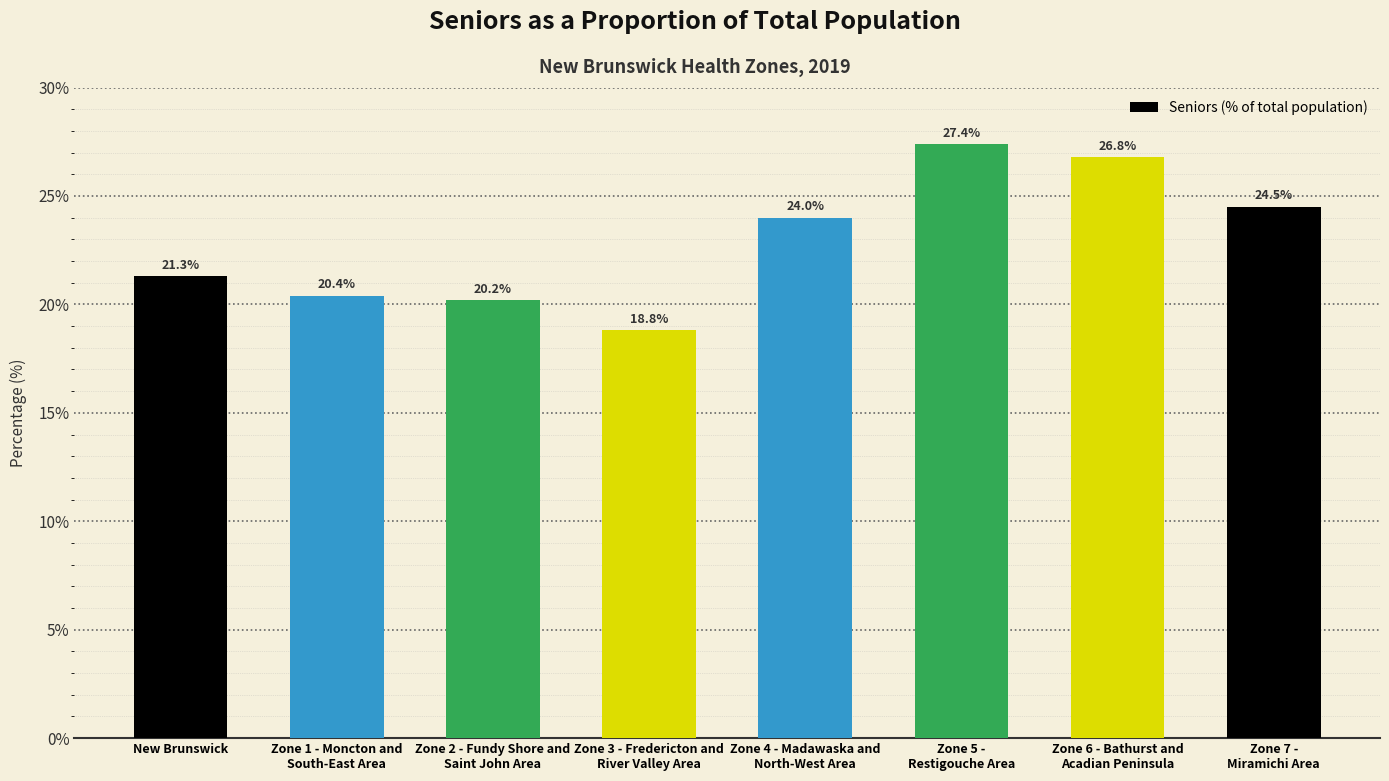

Rank the categories by value from lowest to highest.

Zone 3 - Fredericton and
River Valley Area, Zone 2 - Fundy Shore and
Saint John Area, Zone 1 - Moncton and
South-East Area, New Brunswick, Zone 4 - Madawaska and
North-West Area, Zone 7 -
Miramichi Area, Zone 6 - Bathurst and
Acadian Peninsula, Zone 5 -
Restigouche Area